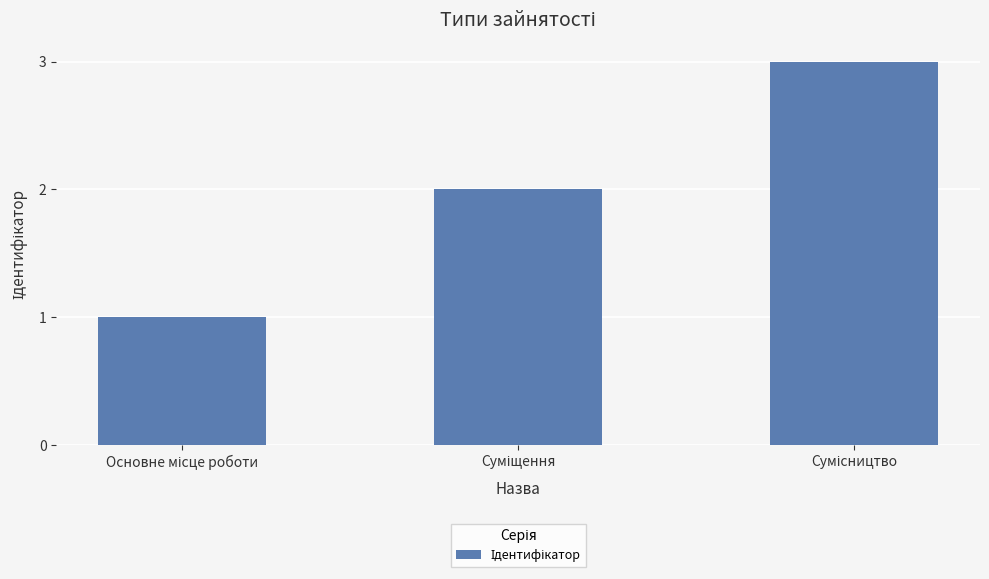

What is the sum of all values?

6